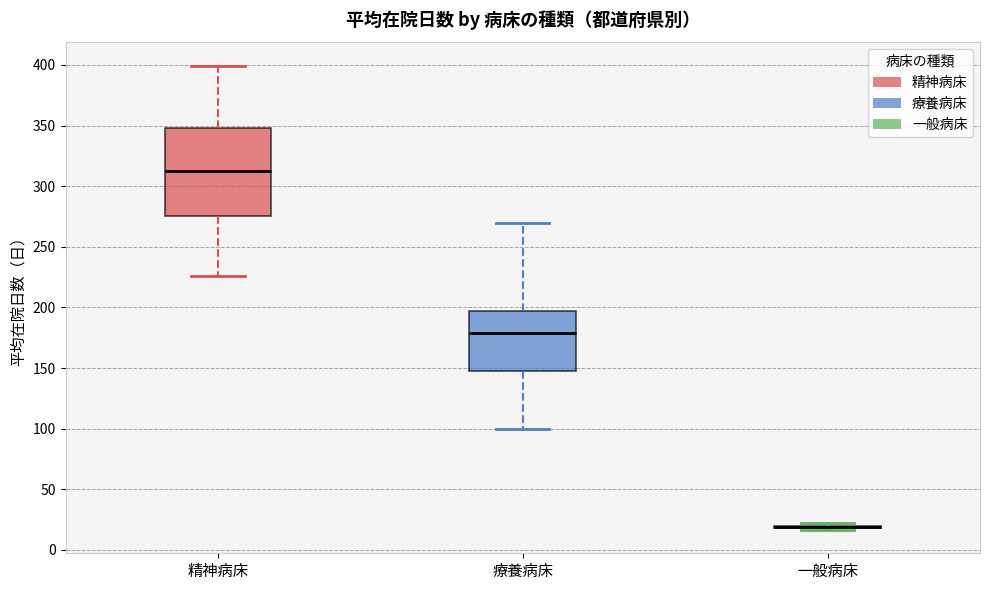

Comparing the boxes themselves (not the whiskers), which one is the tallest?

精神病床